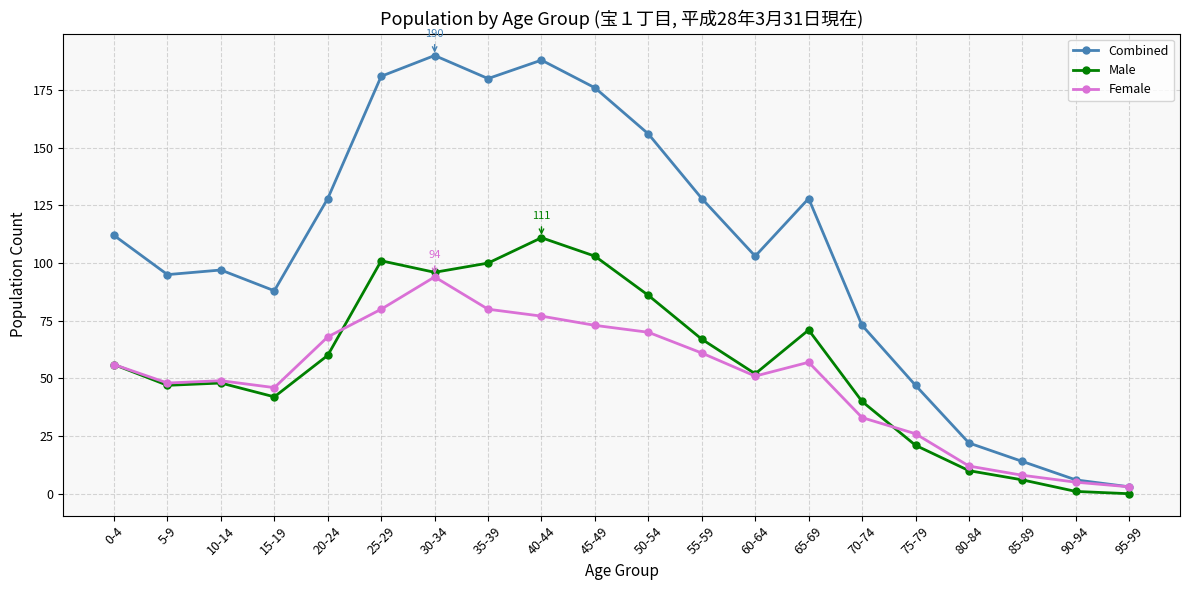

Count the number of data series in this chart.

3